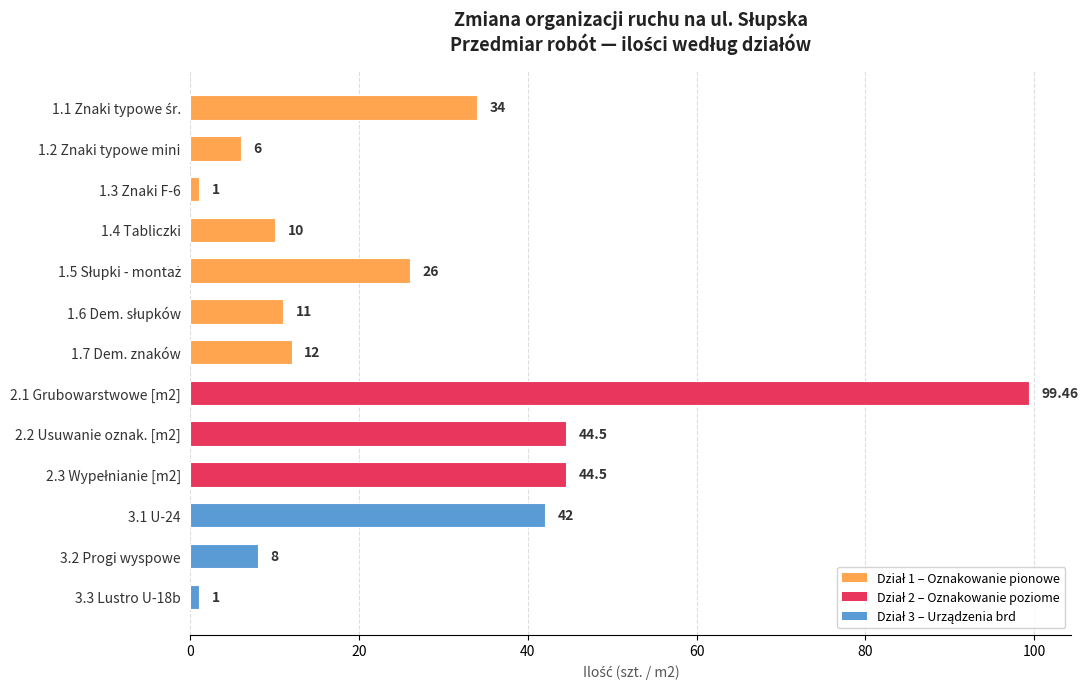

Which has a higher value, 3.3 Lustro U-18b or 1.7 Dem. znaków?

1.7 Dem. znaków